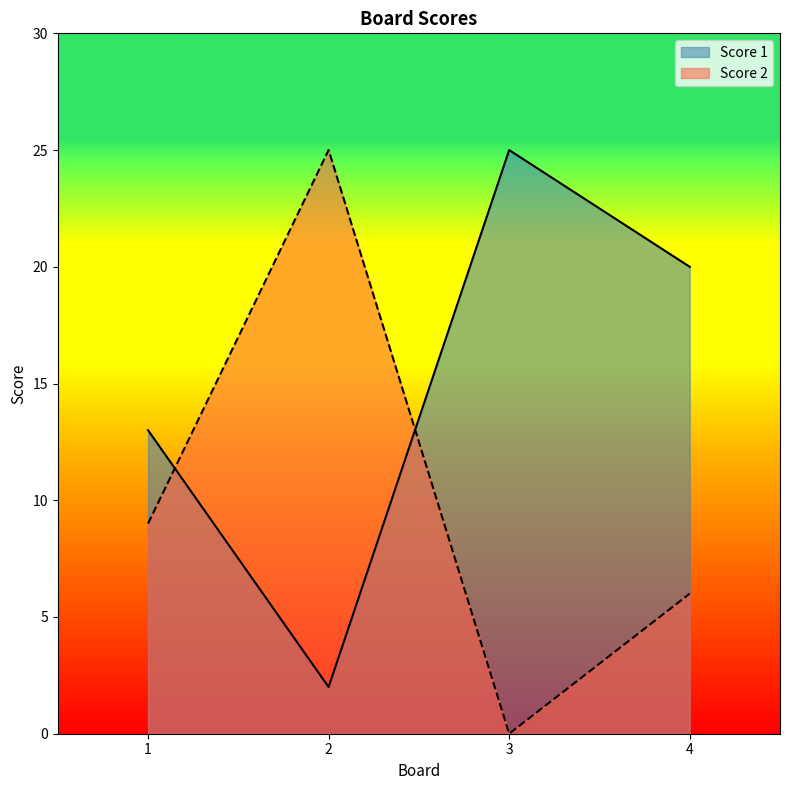

Count the Score 2 values in the range 6 to 25.

3